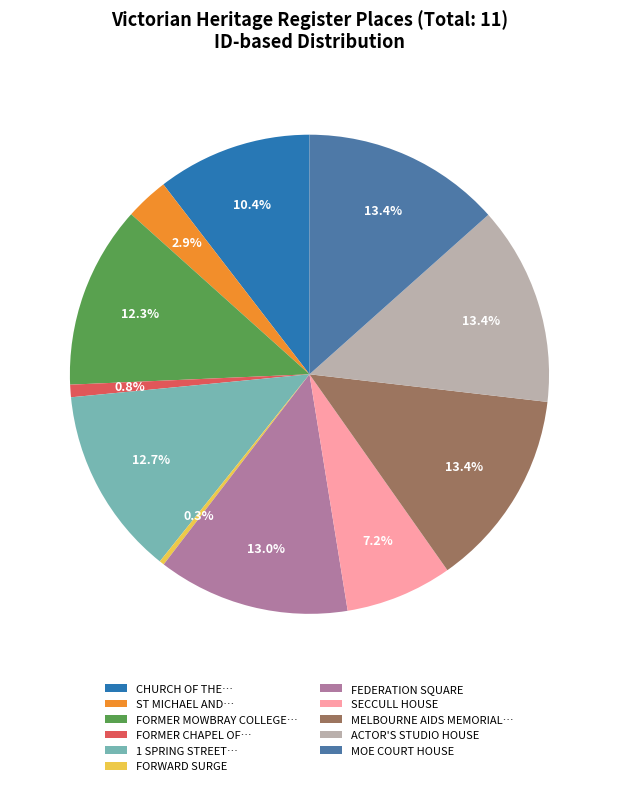

Which has a higher value, MELBOURNE AIDS MEMORIAL… or FORMER MOWBRAY COLLEGE…?

MELBOURNE AIDS MEMORIAL…